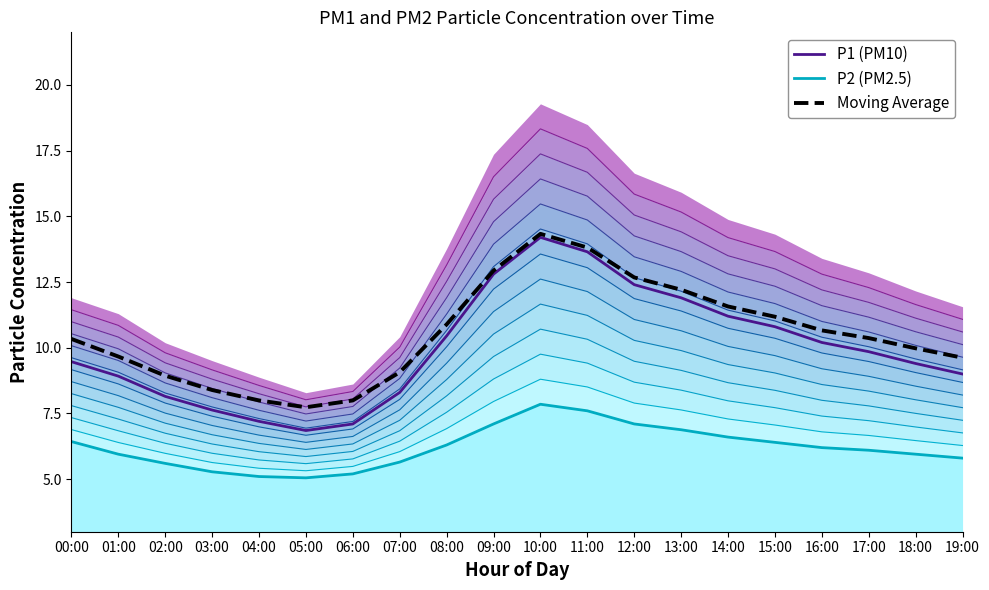

How many values in the P1 (PM10) series exceed 9?

12